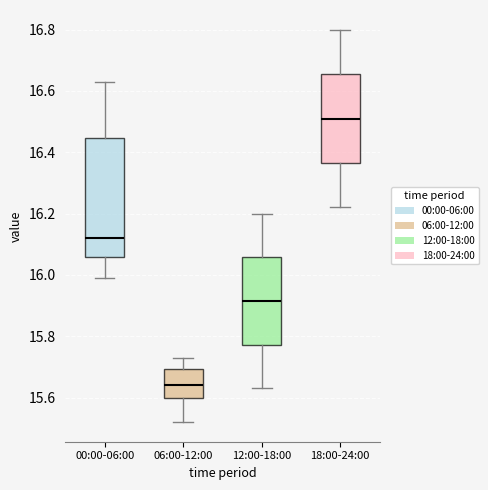

Where is the lower edge of the box for 00:00-06:00 on the y-axis? The values are not printed on the chart, so give them approximately, as read against the axis.

16.06